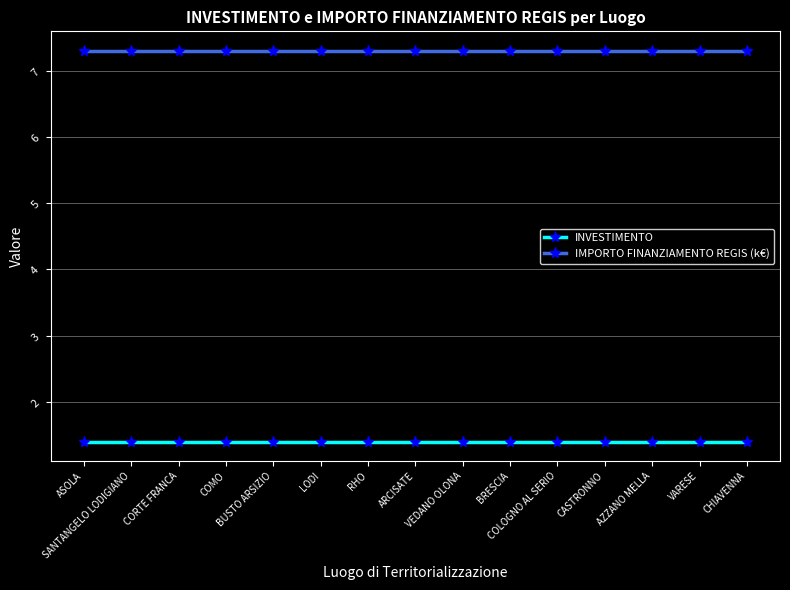

Reading right to left, list all the values displayed in this chart.

INVESTIMENTO: 1.4	1.4	1.4	1.4	1.4	1.4	1.4	1.4	1.4	1.4	1.4	1.4	1.4	1.4	1.4
IMPORTO FINANZIAMENTO REGIS (k€): 7.3	7.3	7.3	7.3	7.3	7.3	7.3	7.3	7.3	7.3	7.3	7.3	7.3	7.3	7.3